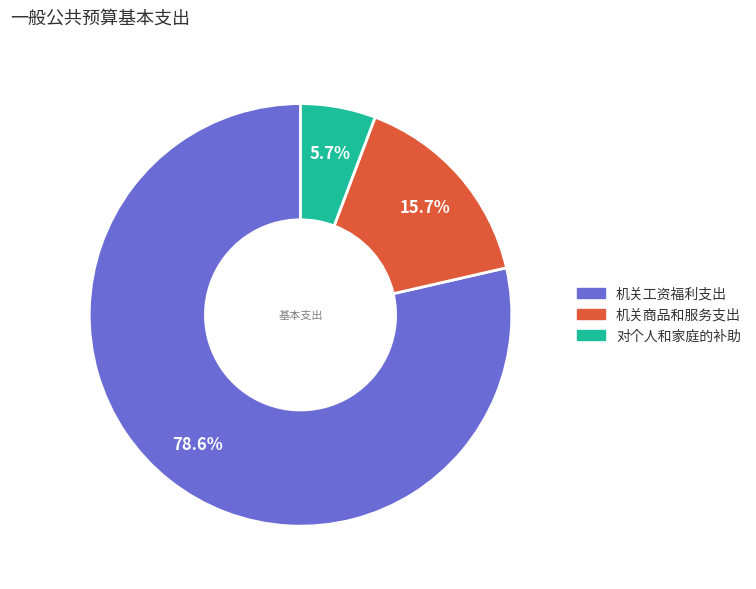

What percentage is the 机关商品和服务支出 slice, to the nearest percent?

16%